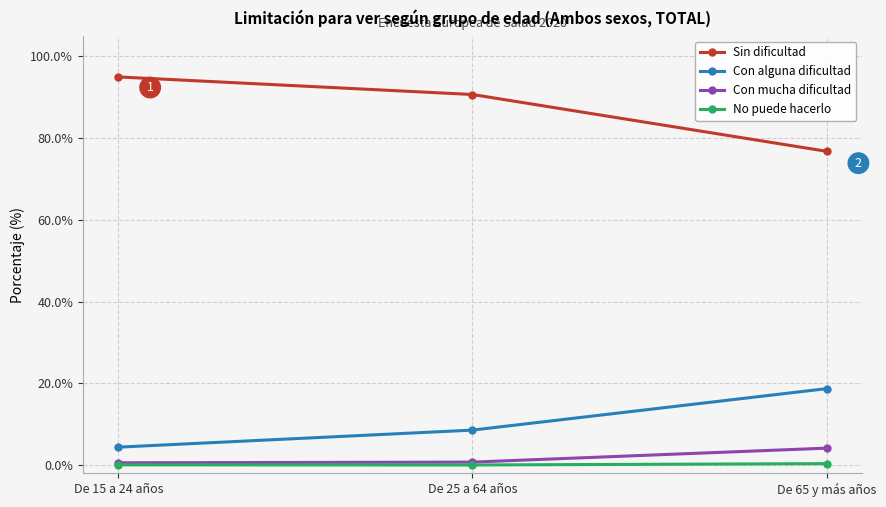

What is the label of the 3rd point from the left?

De 65 y más años